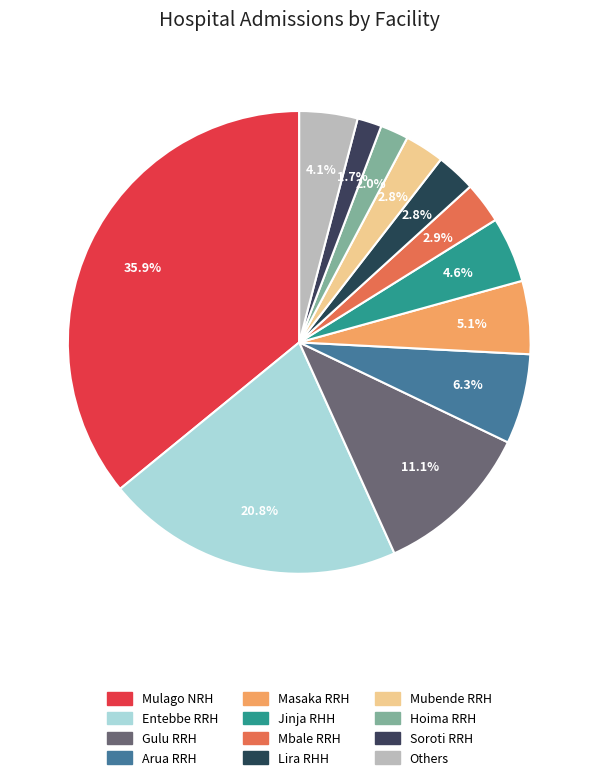

Count the number of slices in the pie.

12